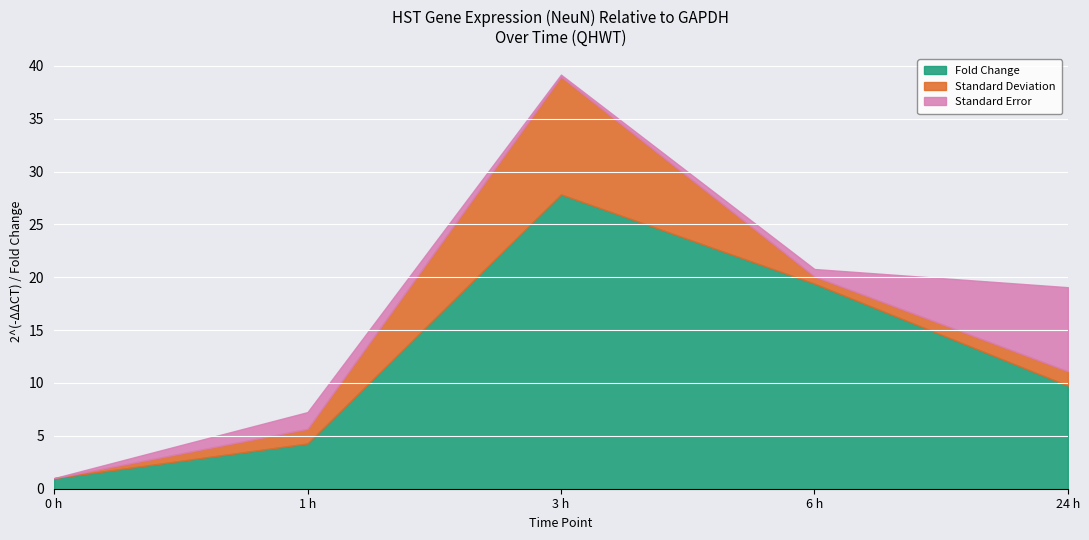

Which series has the largest range (max minus min)?

Fold Change